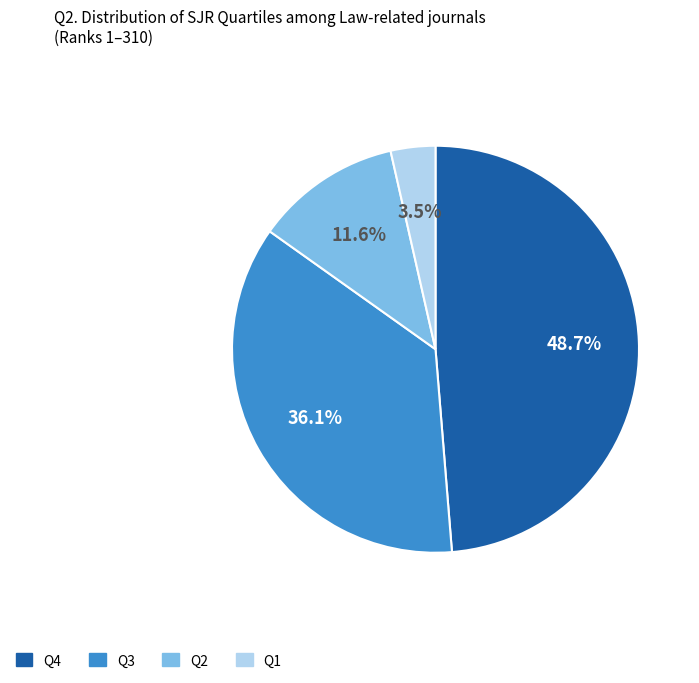

How much of the chart is everything except Q1?

96.5%